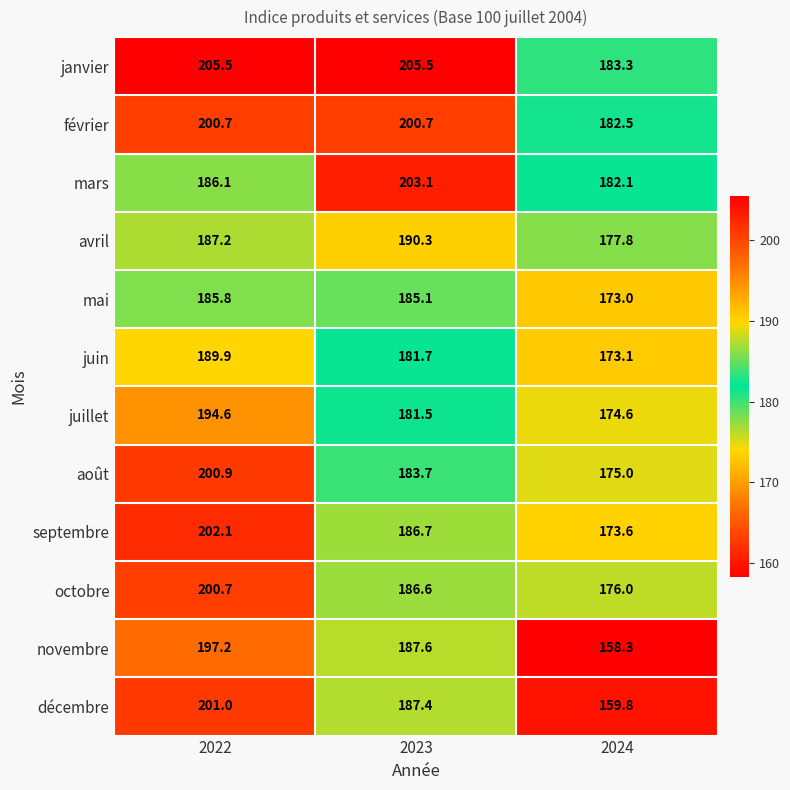

Is it true that septembre equals 173.6 at 2024?

True